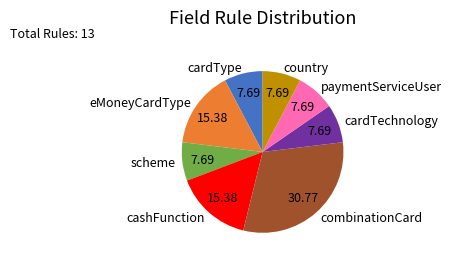

What is the largest slice in the pie chart?

combinationCard